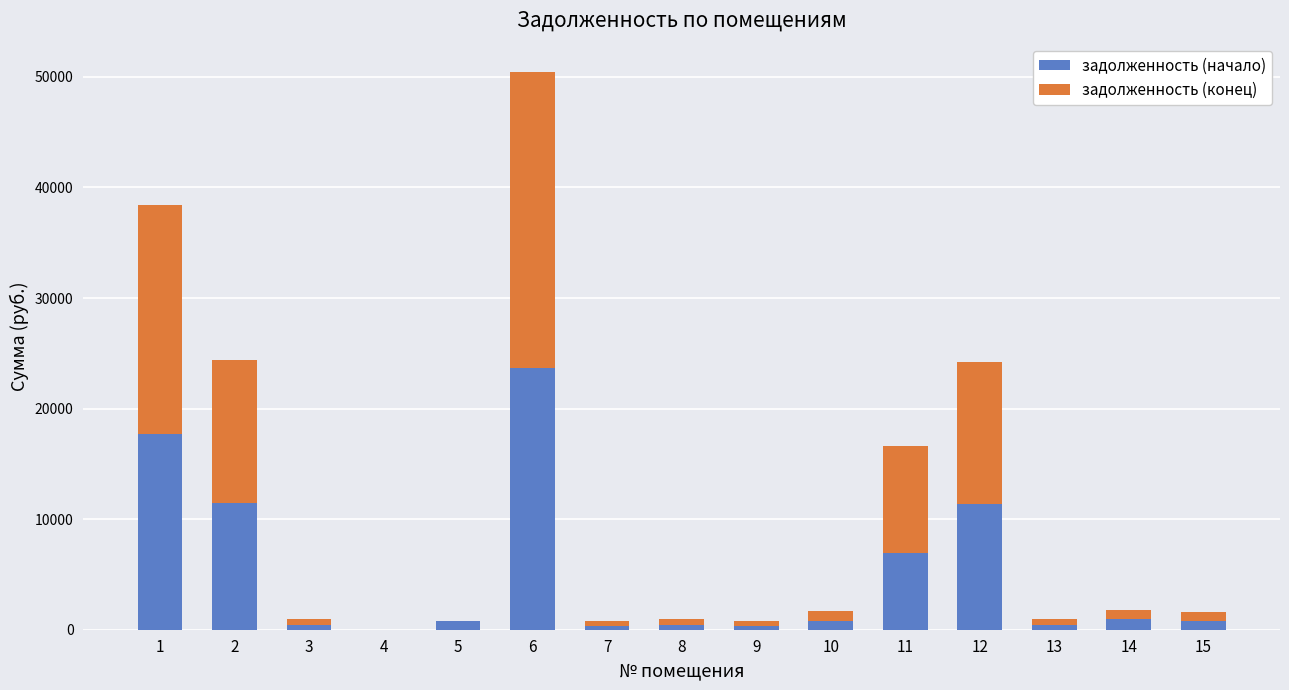

At which category is the sum across all series the highest?

6